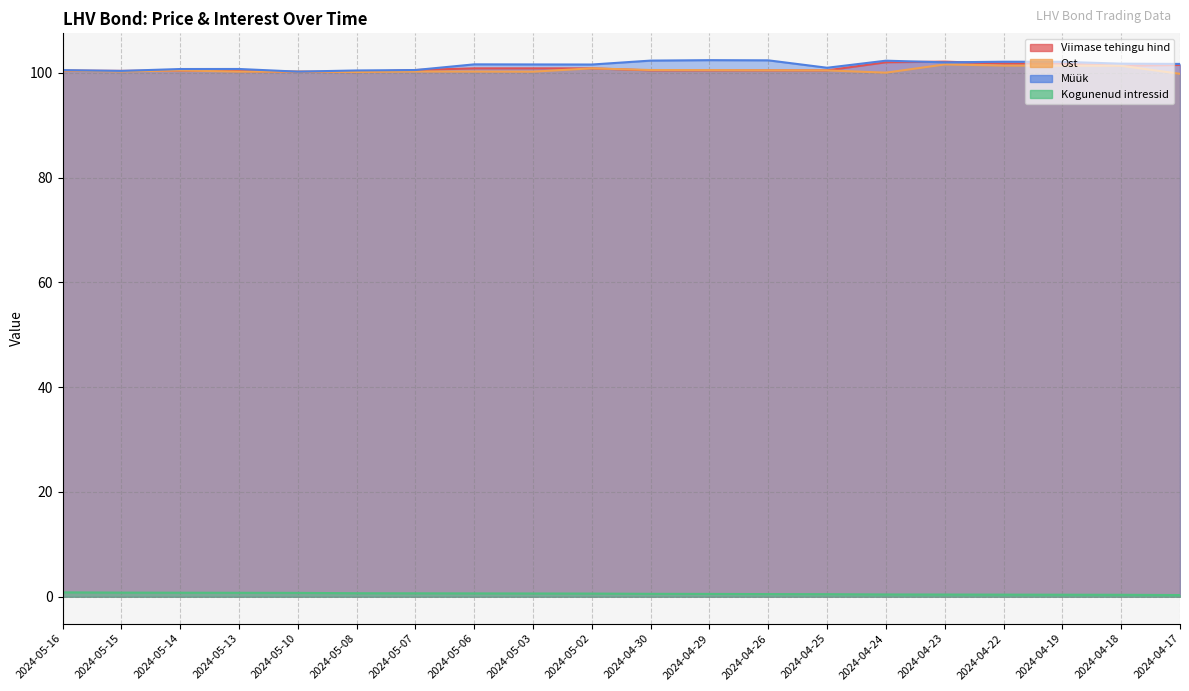

What is the approximate value of Müük at 2024-04-18?

101.8